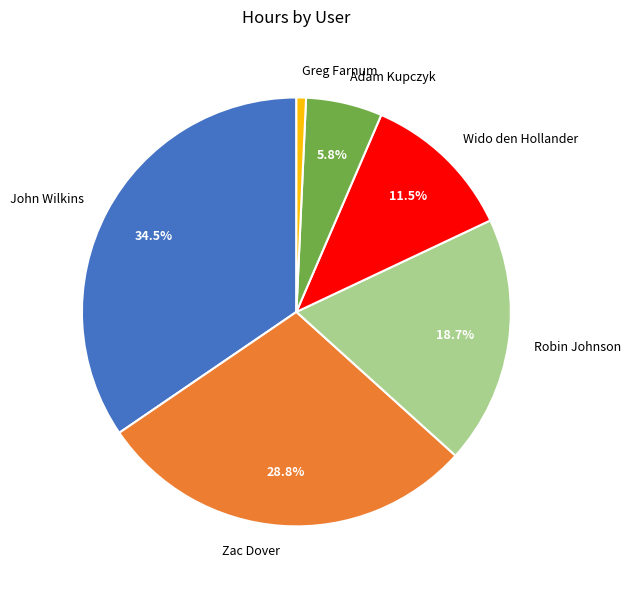

True or false: Adam Kupczyk accounts for 6% of the total.

True